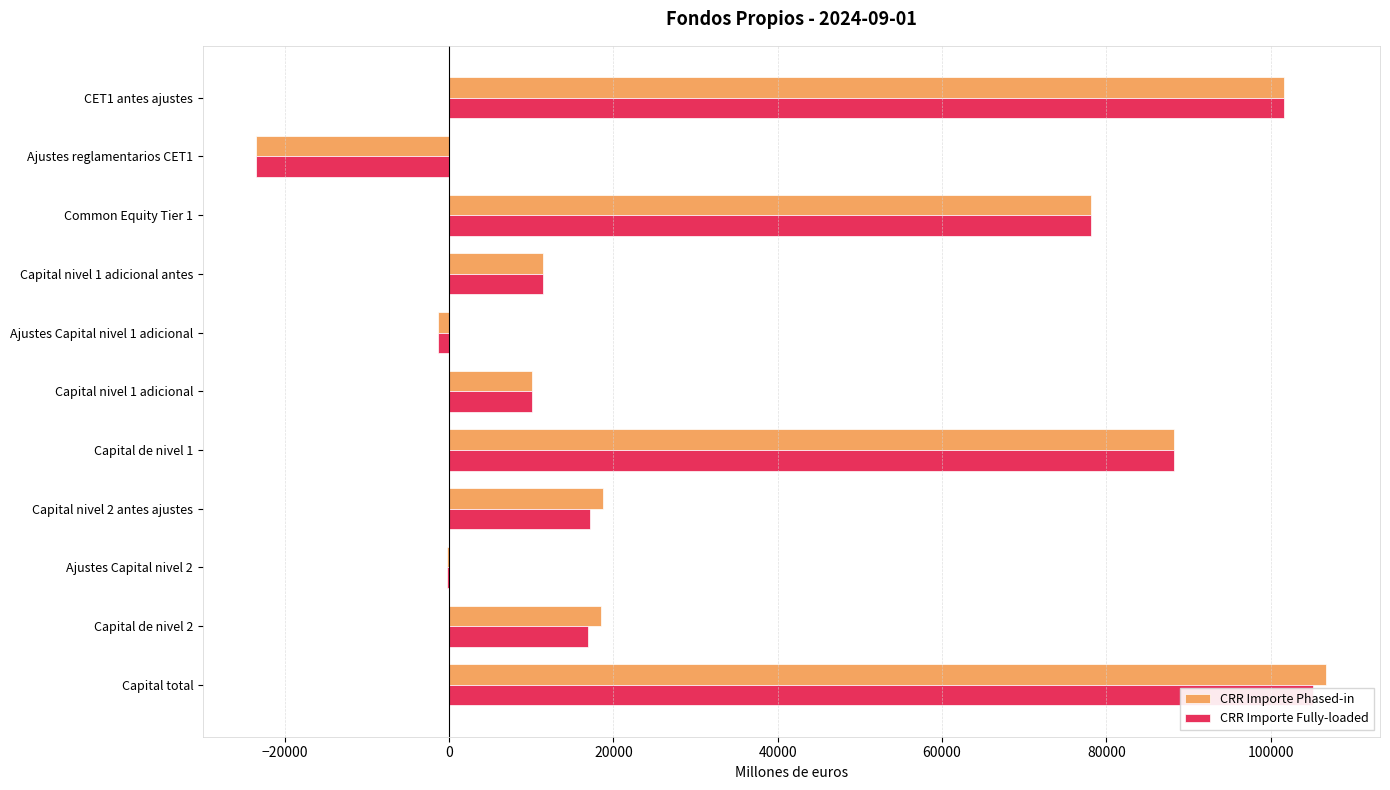

Reading left to right, transcribe all the data shown in this chart.

CRR Importe Phased-in: 101588.0	-23436.8	78151.3	11434.0	-1343.2	10090.7	88242.0	18765.7	-223.8	18541.9	106783.9
CRR Importe Fully-loaded: 101588.0	-23436.8	78151.3	11434.0	-1343.2	10090.7	88242.0	17155.6	-223.8	16931.8	105173.9